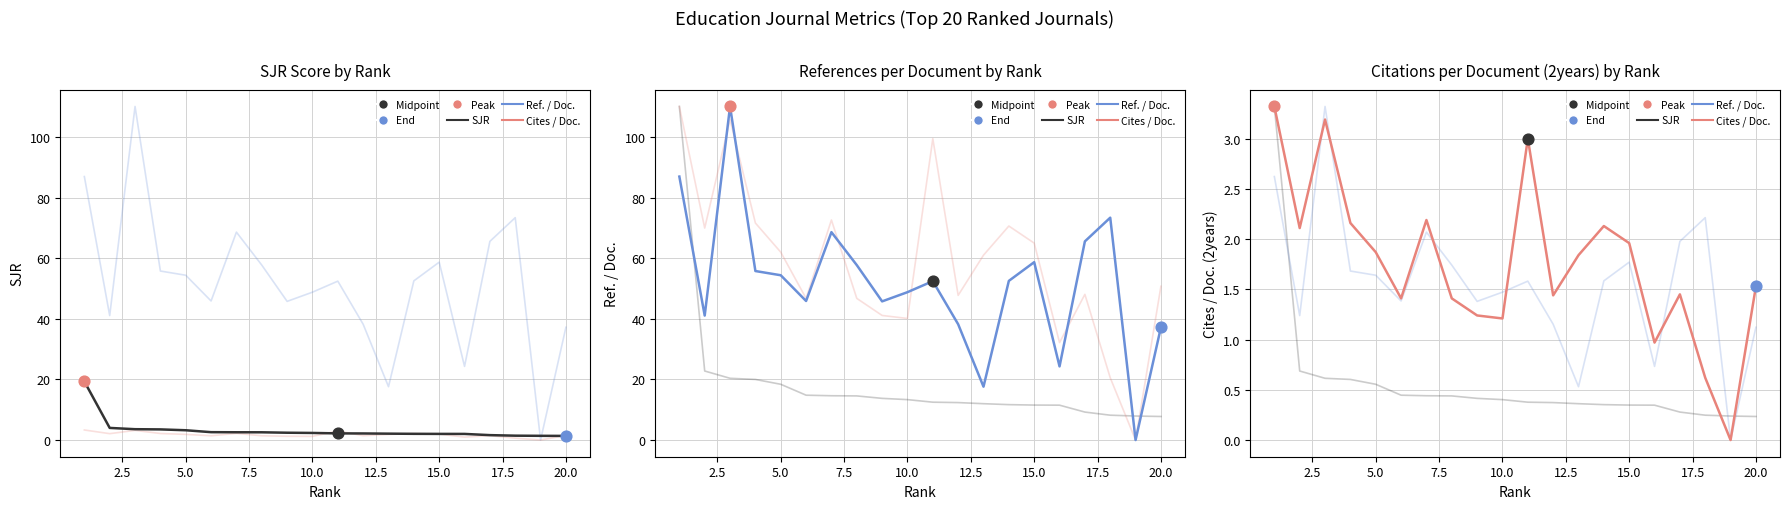

Is the value of SJR at 0.0 greater than the value of Cites / Doc. (2years) at 12.5?

Yes